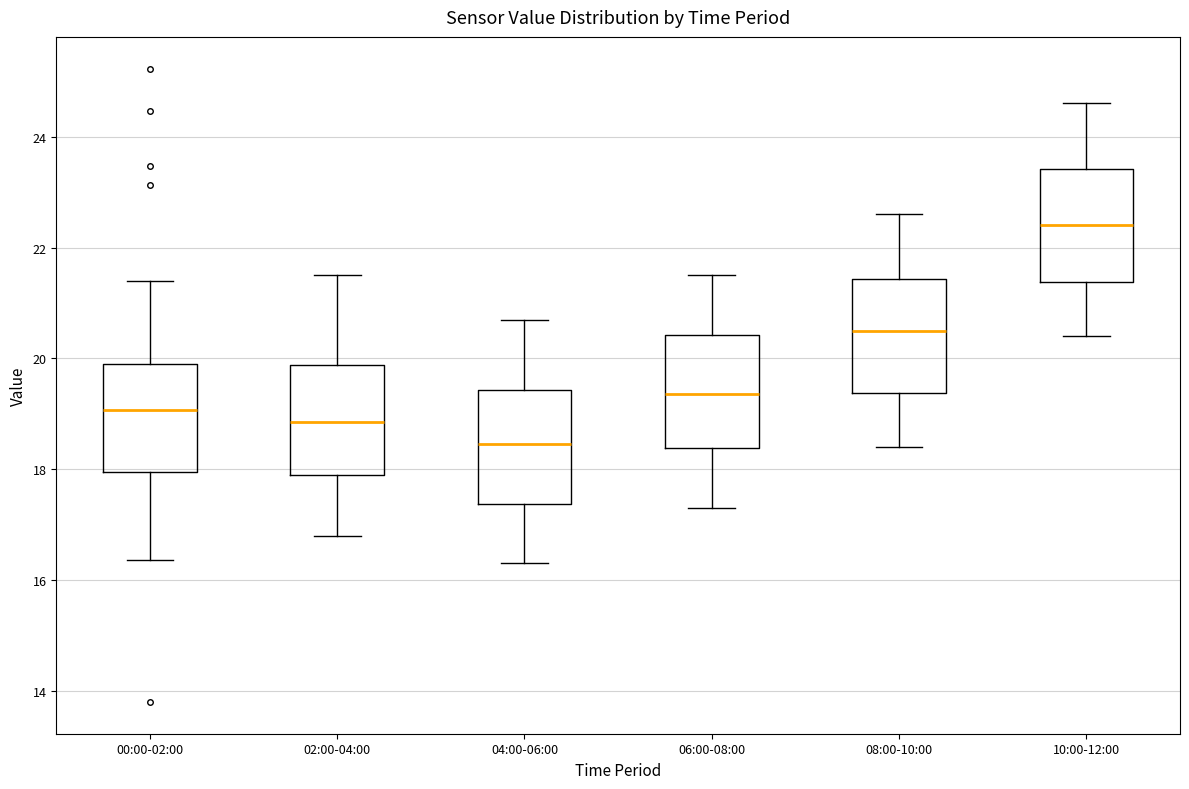

Where is the lower edge of the box for 06:00-08:00 on the y-axis? The values are not printed on the chart, so give them approximately, as read against the axis.

18.4